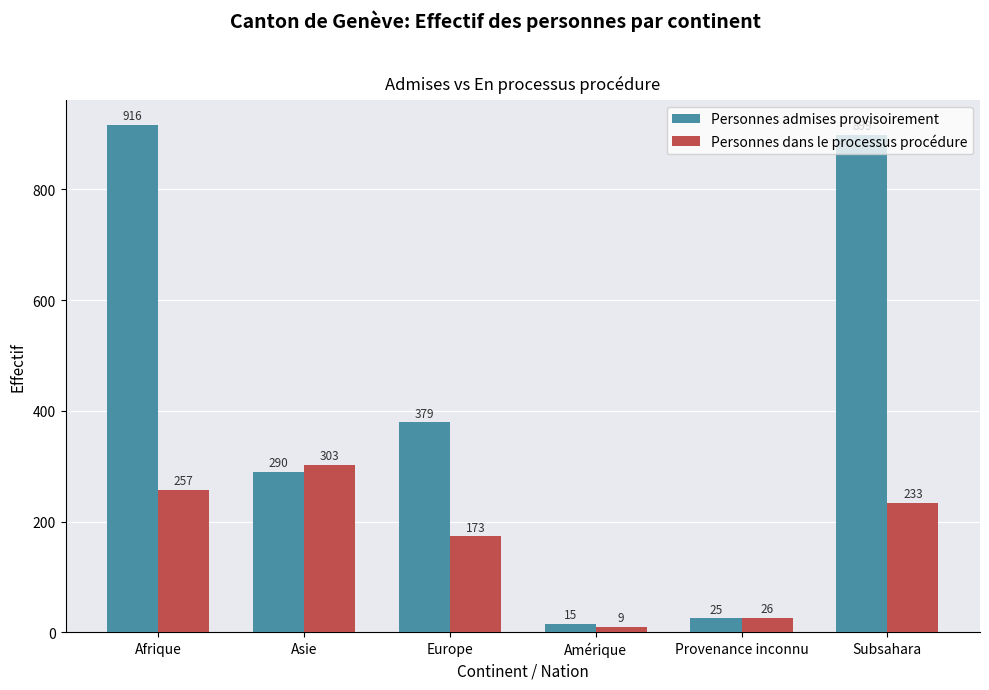

Which series has the widest spread of values?

Personnes admises provisoirement